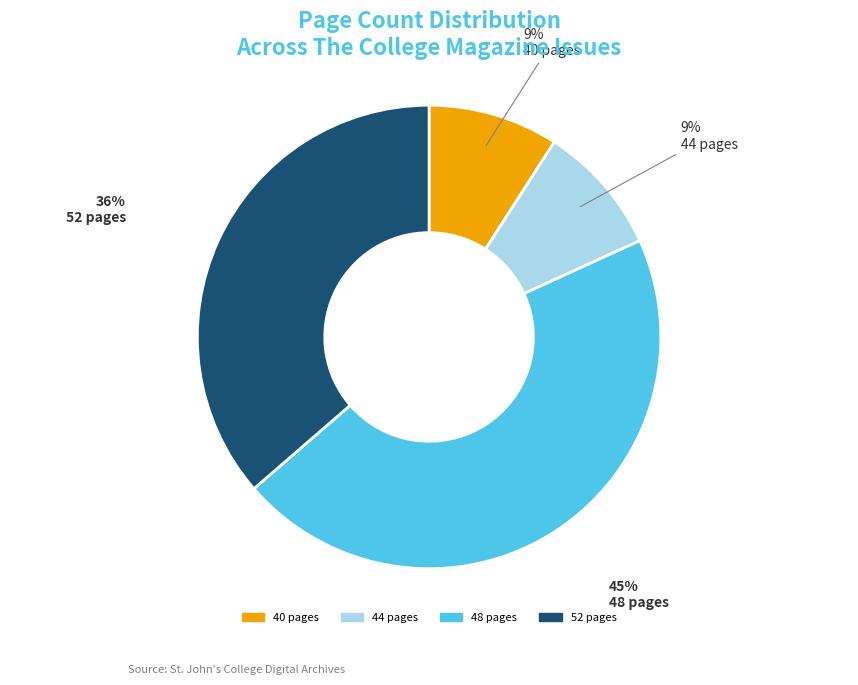

Does any single category account for the majority?

No